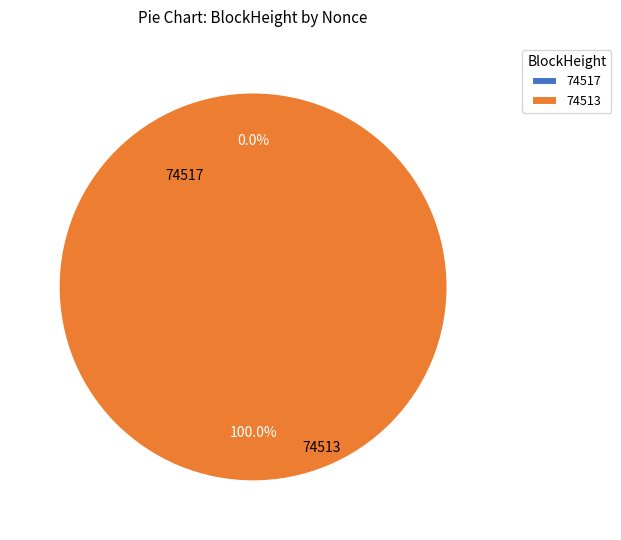

Does 74517 represent more than half of the total?

No